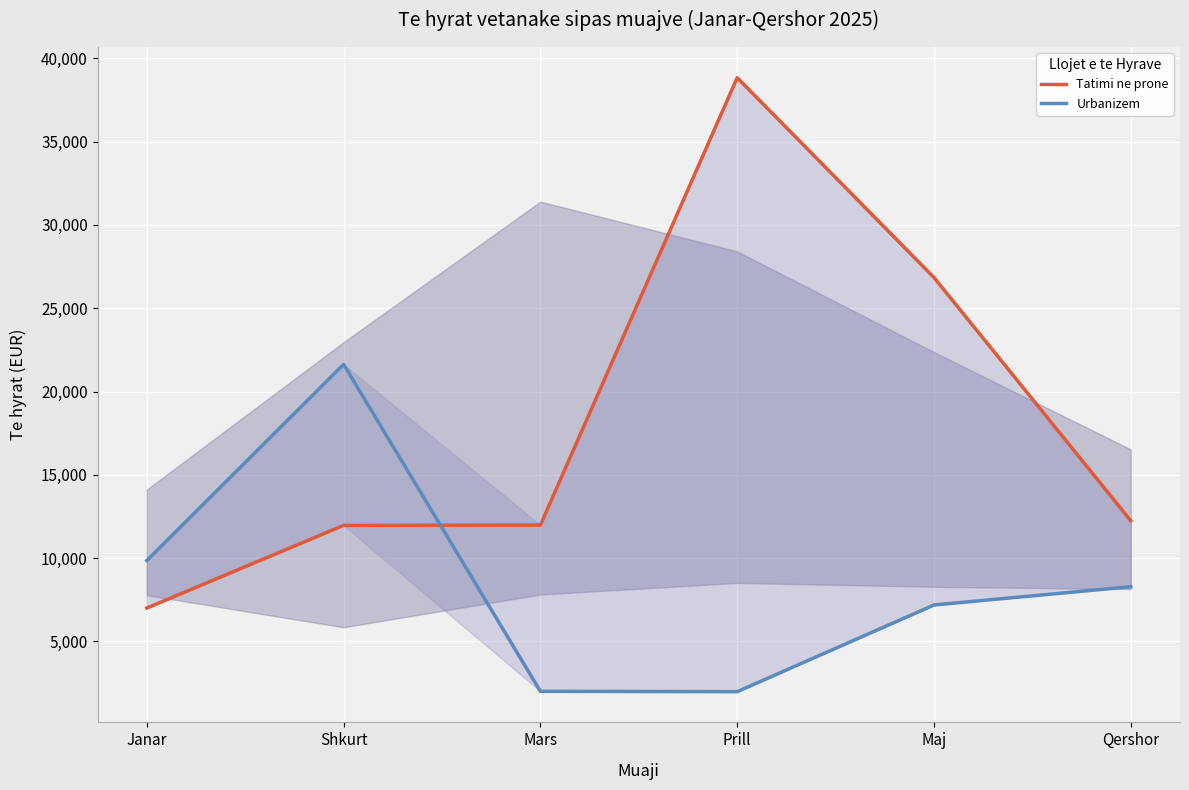

Reading left to right, list all the values displayed in this chart.

Tatimi ne prone: 7003.3	11967.1	11985.6	38835.8	26842.6	12243.9
Urbanizem: 9852.2	21629.8	2006.3	1984.1	7188.8	8284.5